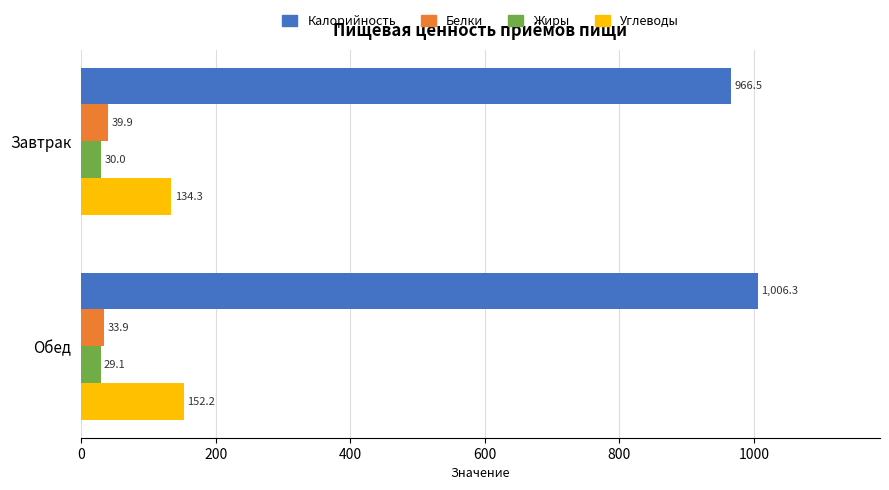

True or false: Углеводы has a value of 152.2 at Обед.

True